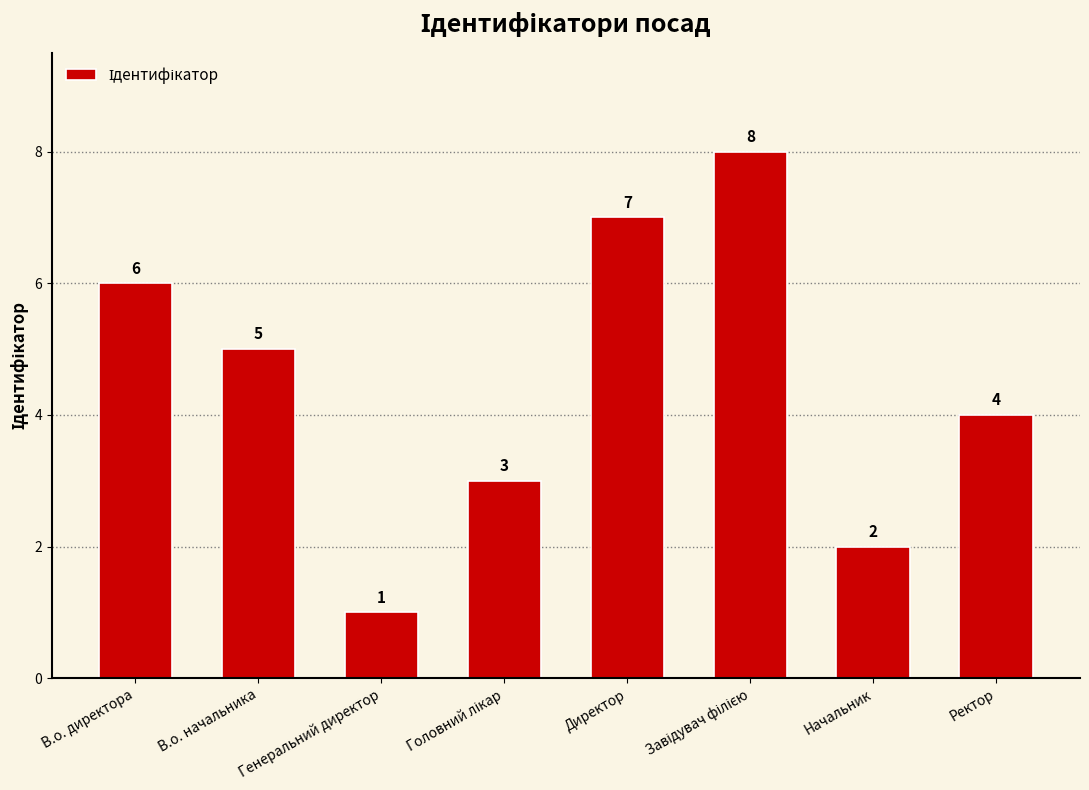

Count the values in the range 3 to 7.

5